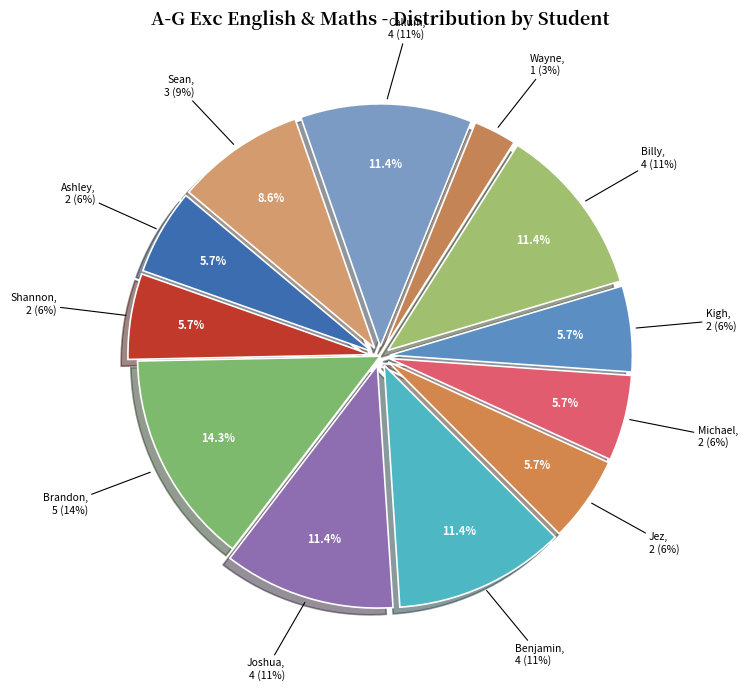

Does Brandon represent more than half of the total?

No